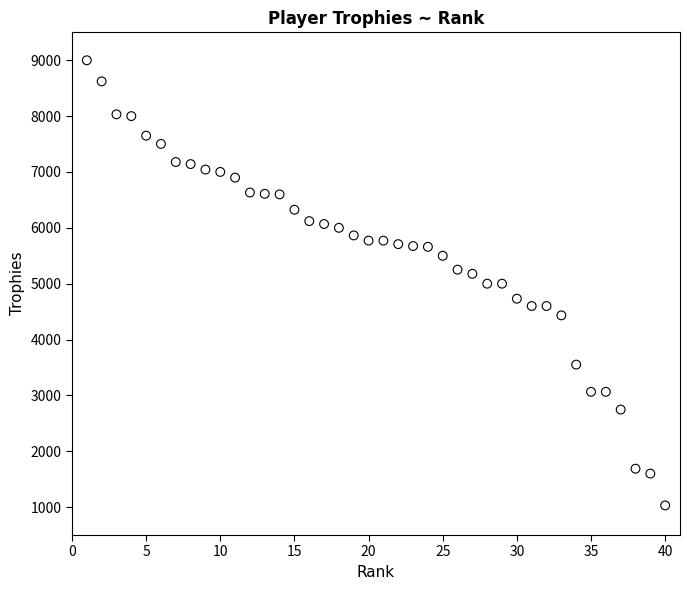

What is the range of X values (max minus min)?

39